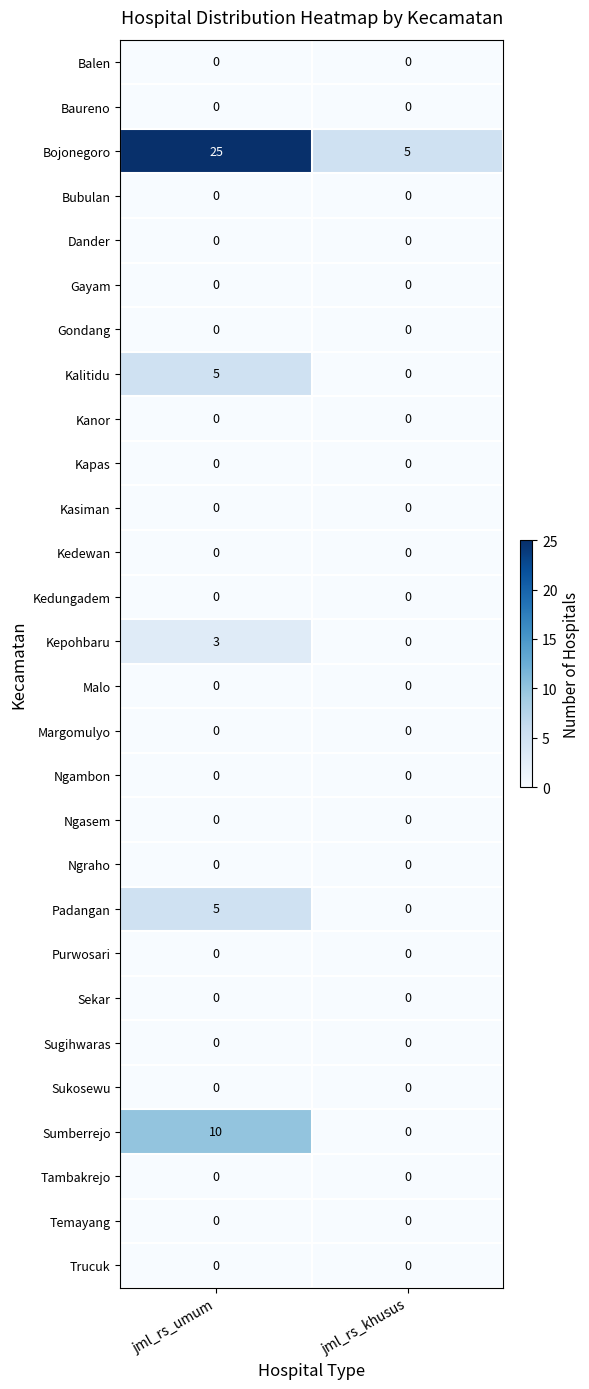

What is the maximum value shown in the chart?

25